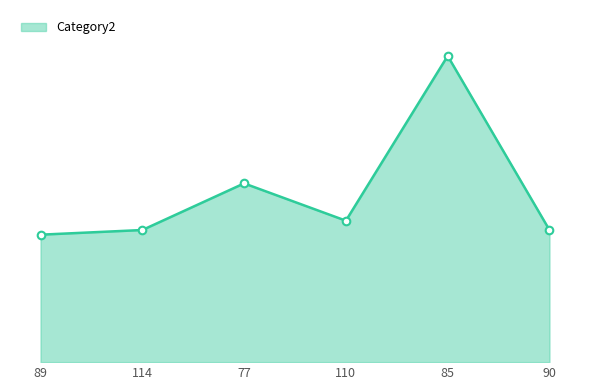

Does the chart have visible grid lines?

No